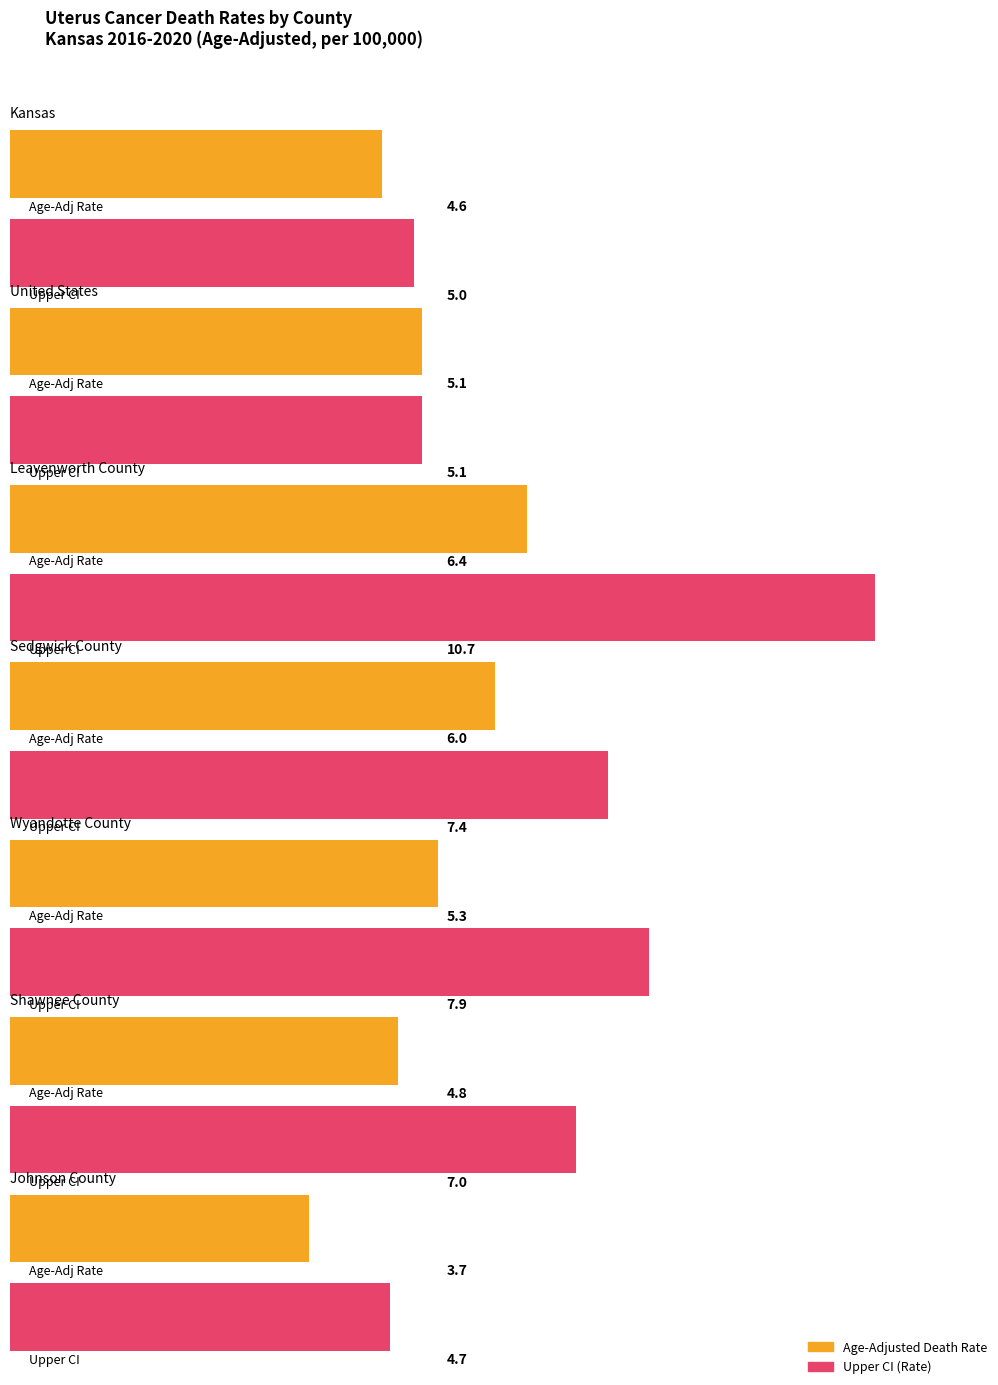

At which category is the sum across all series the highest?

Leavenworth County